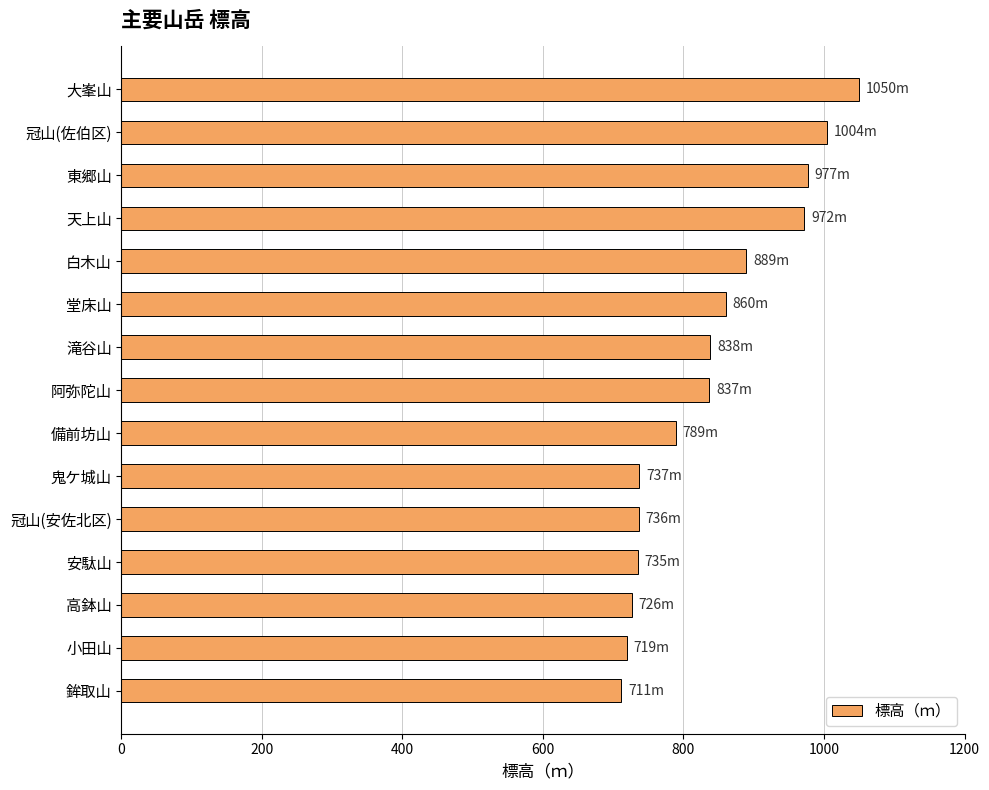

What is the sum of the values at 冠山(安佐北区) and 東郷山?

1713